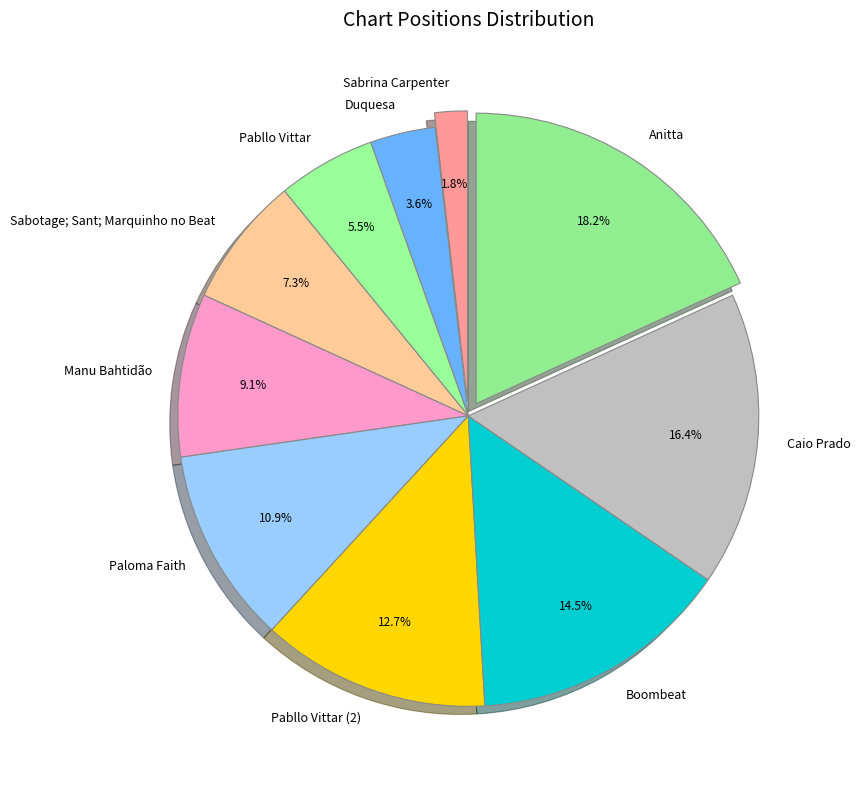

What percentage is NOT represented by Paloma Faith?

89.1%